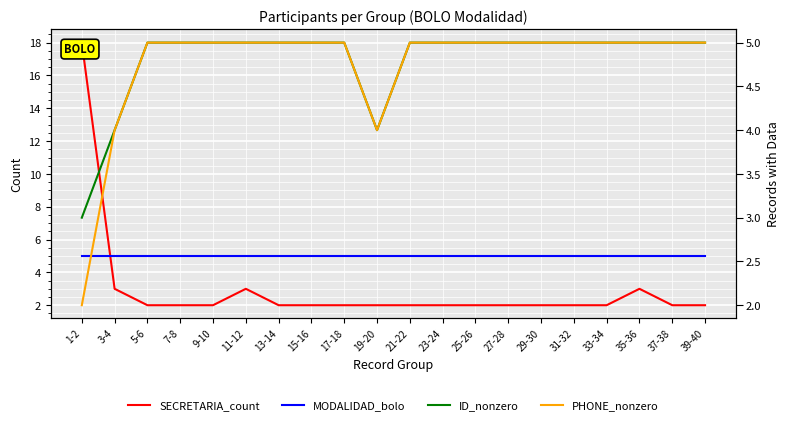

Between 5-6 and 9-10, which series saw the biggest shift?

SECRETARIA_count